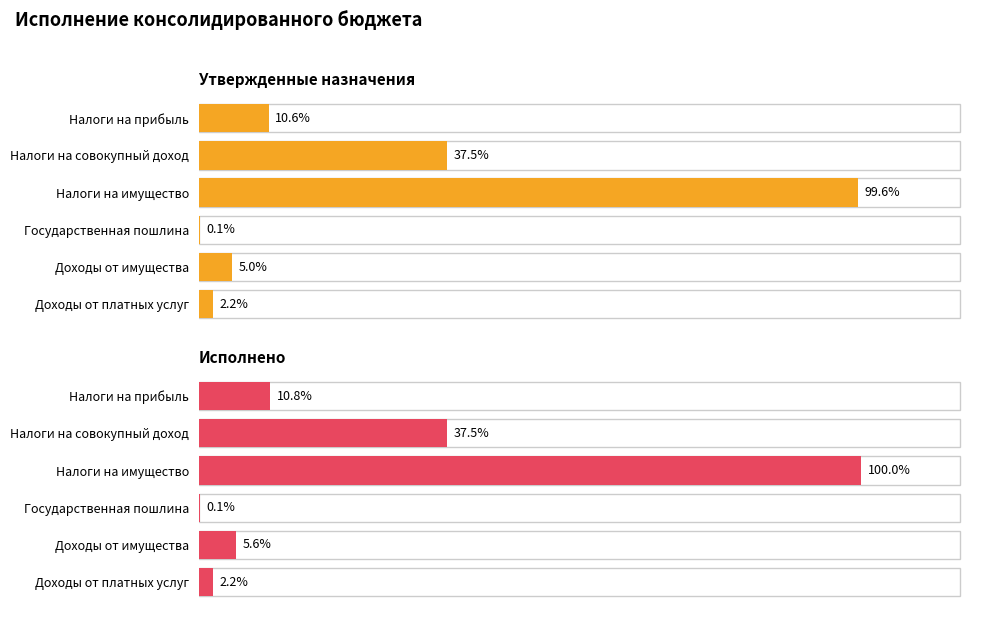

How many values in the Исполнено series exceed 411575?

3